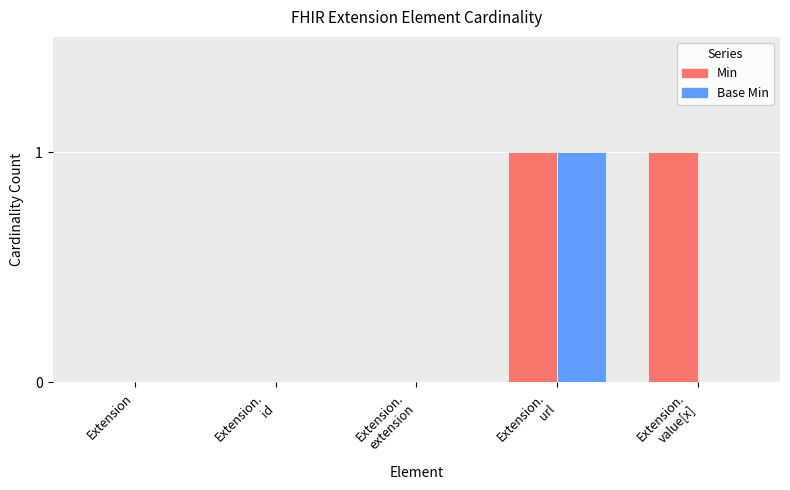

Which series has the largest total across all categories?

Min